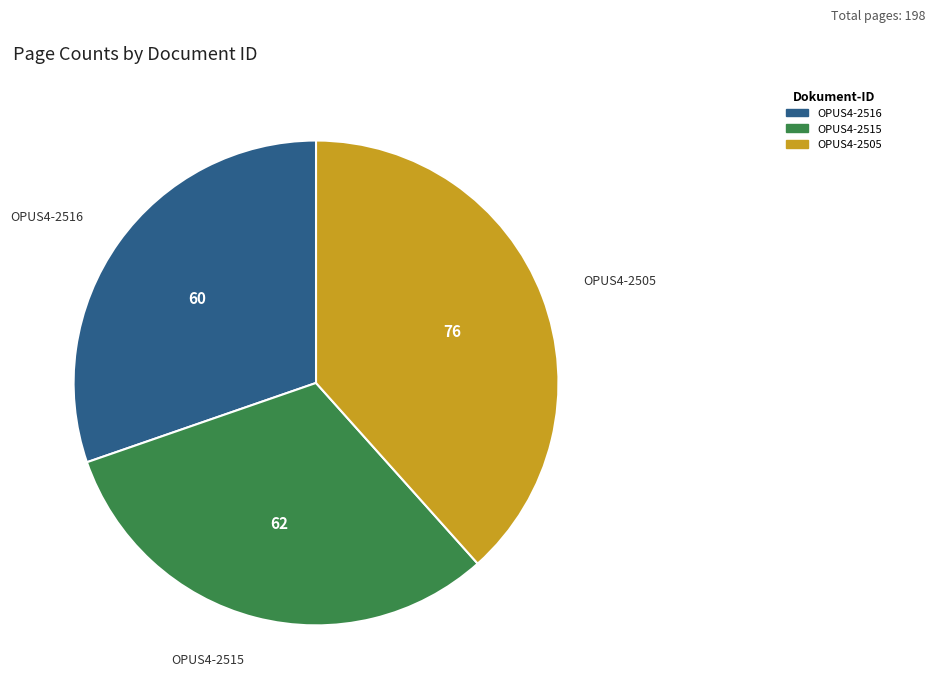

Which category has the biggest portion of the pie?

OPUS4-2505